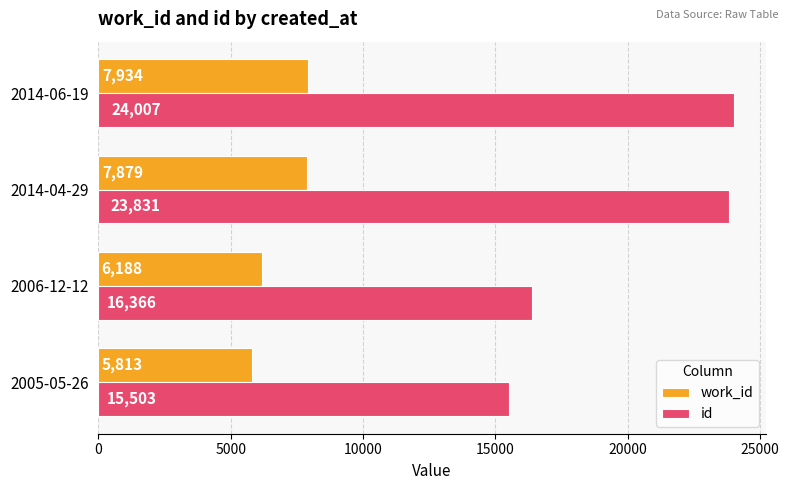

What is the difference between the second highest and minimum values in the id series?

8328